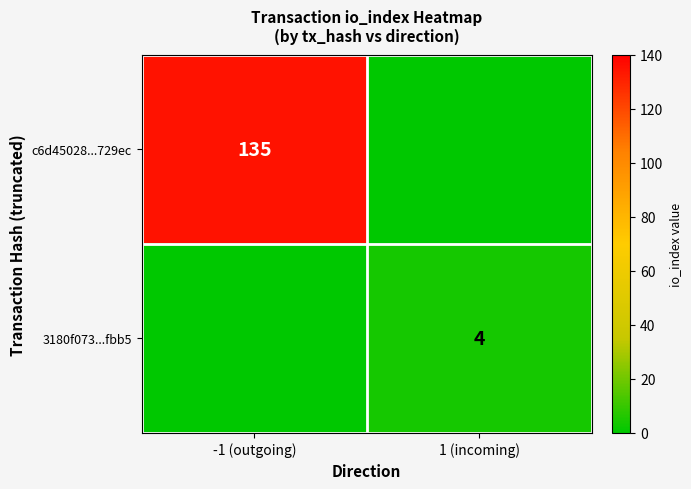

The c6d45028...729ec series shows 135 at -1 (outgoing). True or false?

True